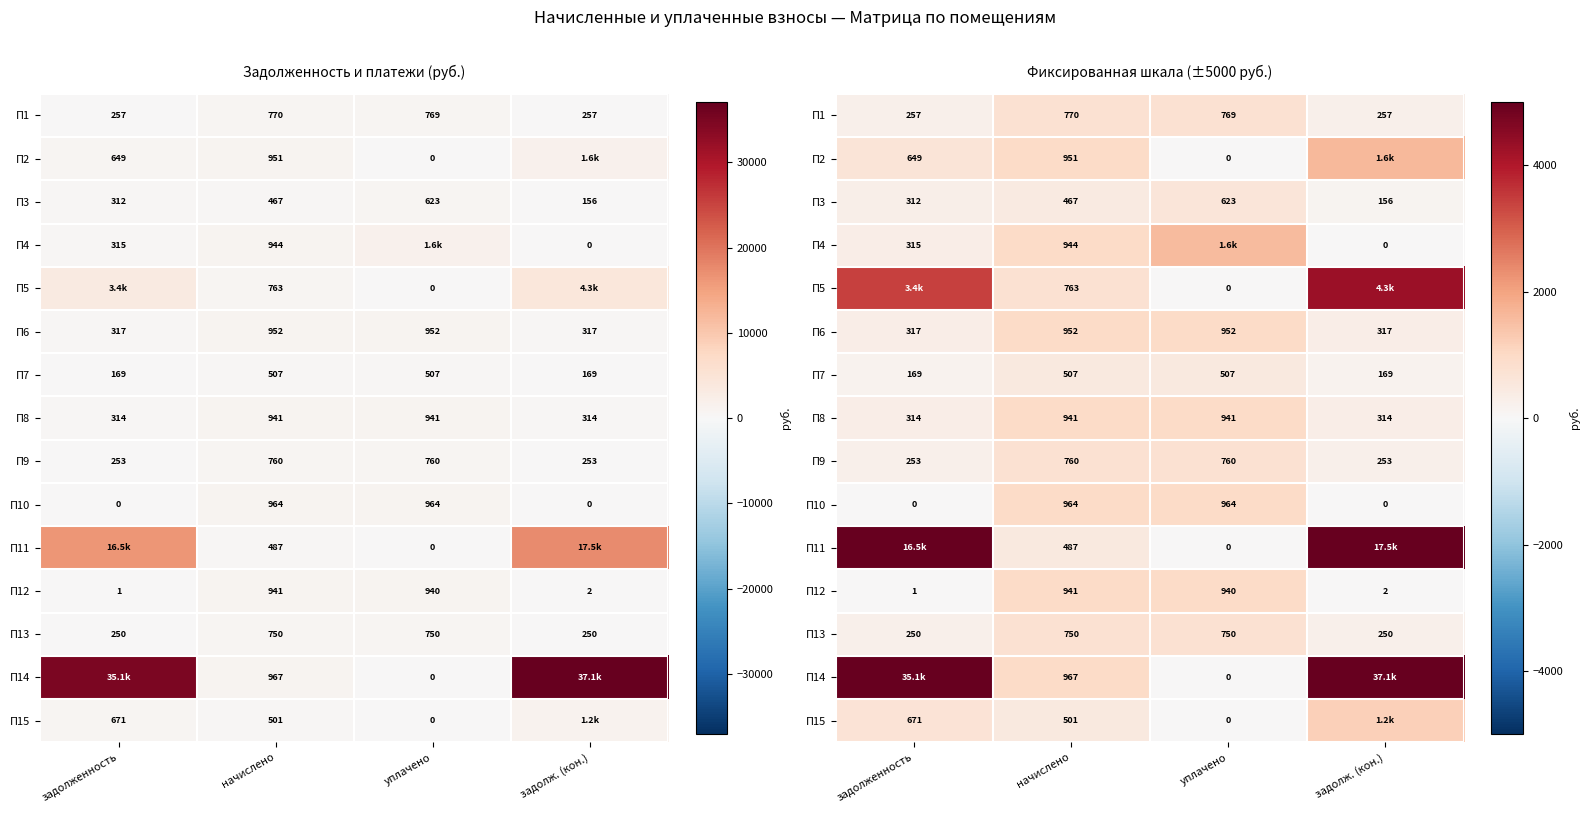

What is the difference between the maximum and second lowest values in the П8 series?

627.5